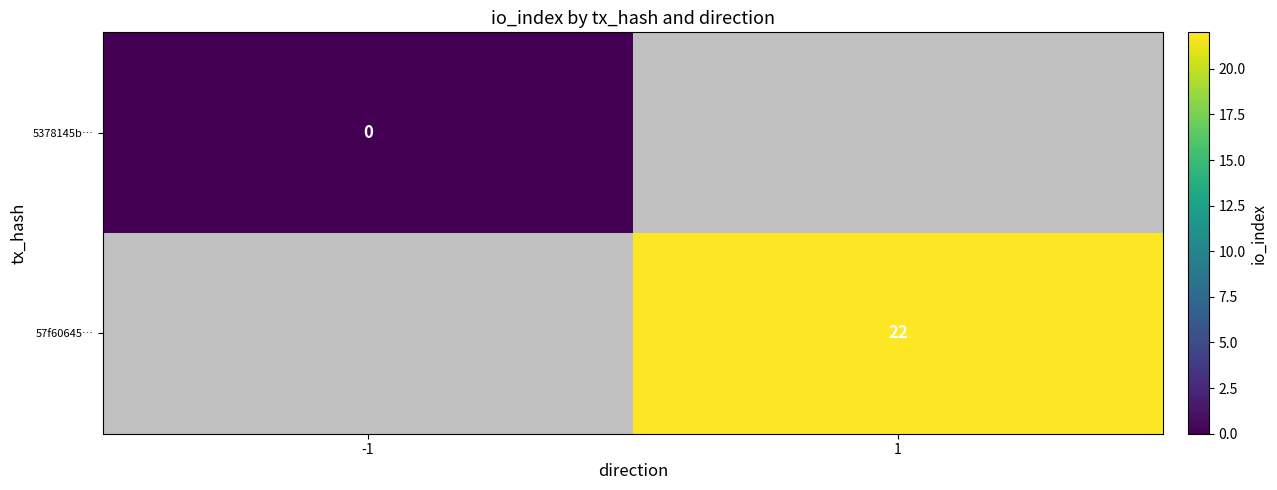

Rank the categories by 5378145b… value from lowest to highest.

-1, 1